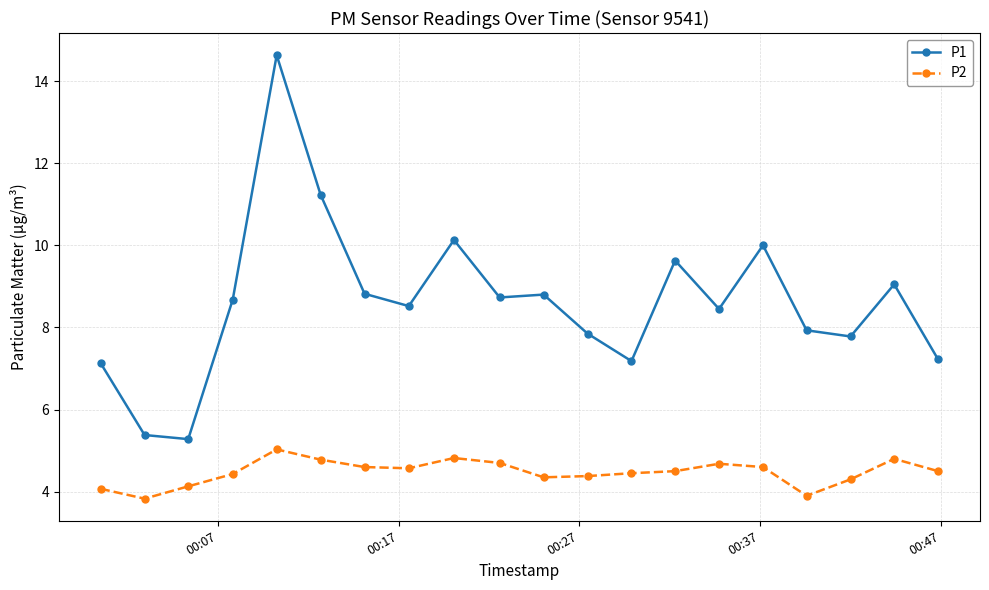

Which series has the largest total across all categories?

P1